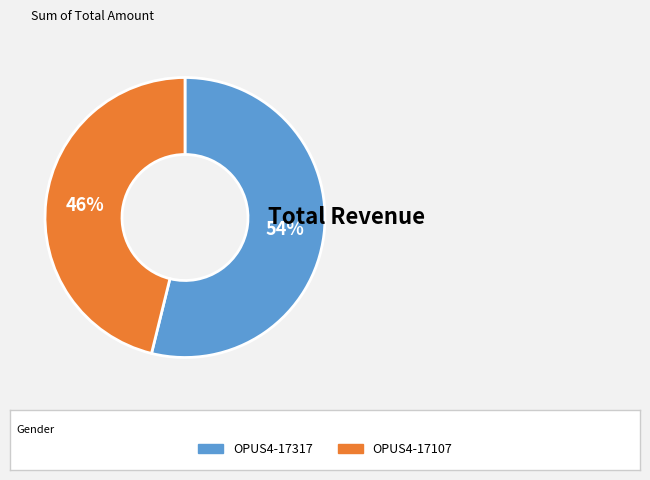

Does any single category account for the majority?

Yes